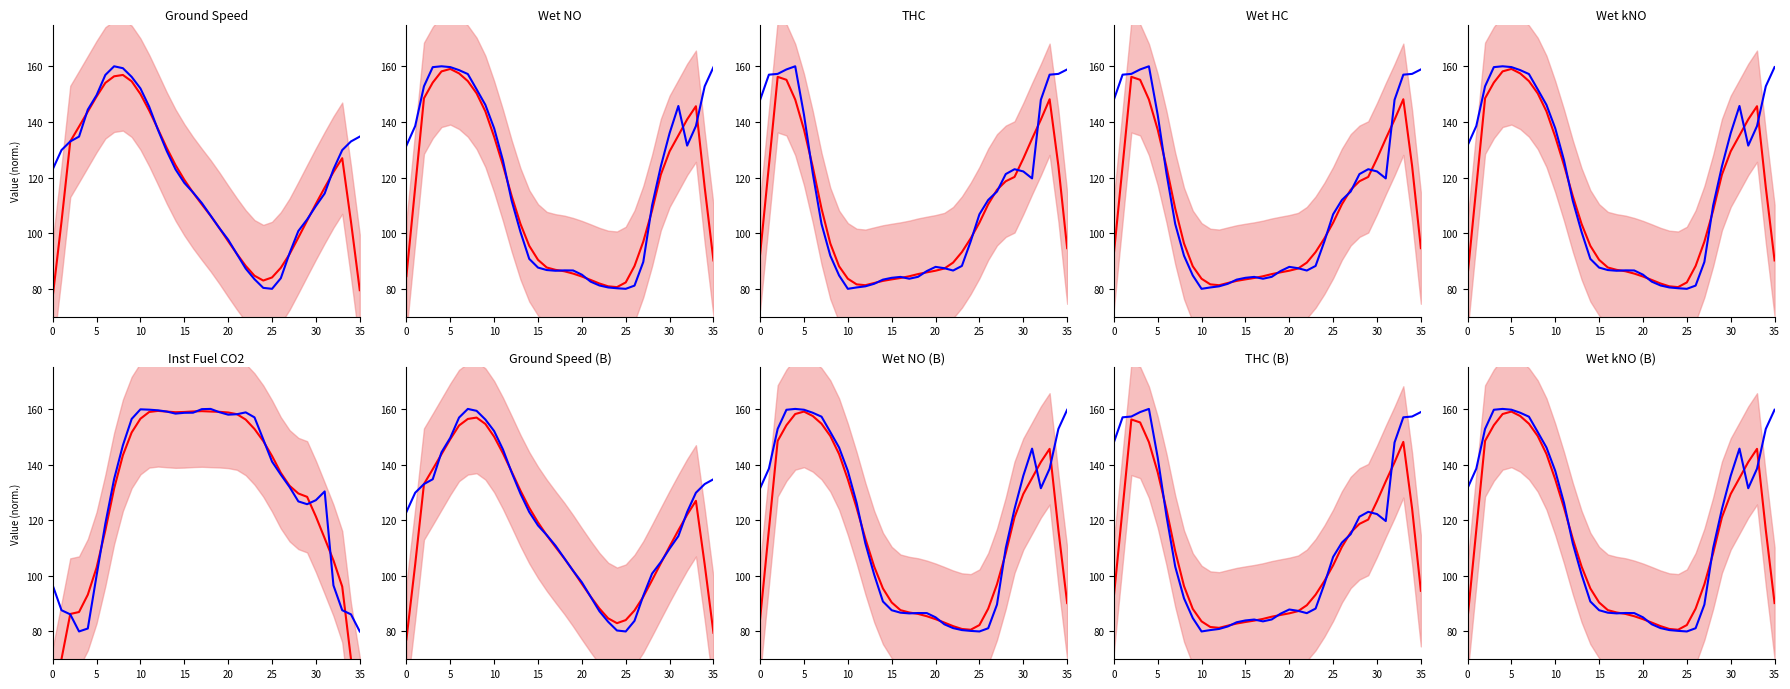

What is the sum of all Inst Fuel CO2 values?

4731.4